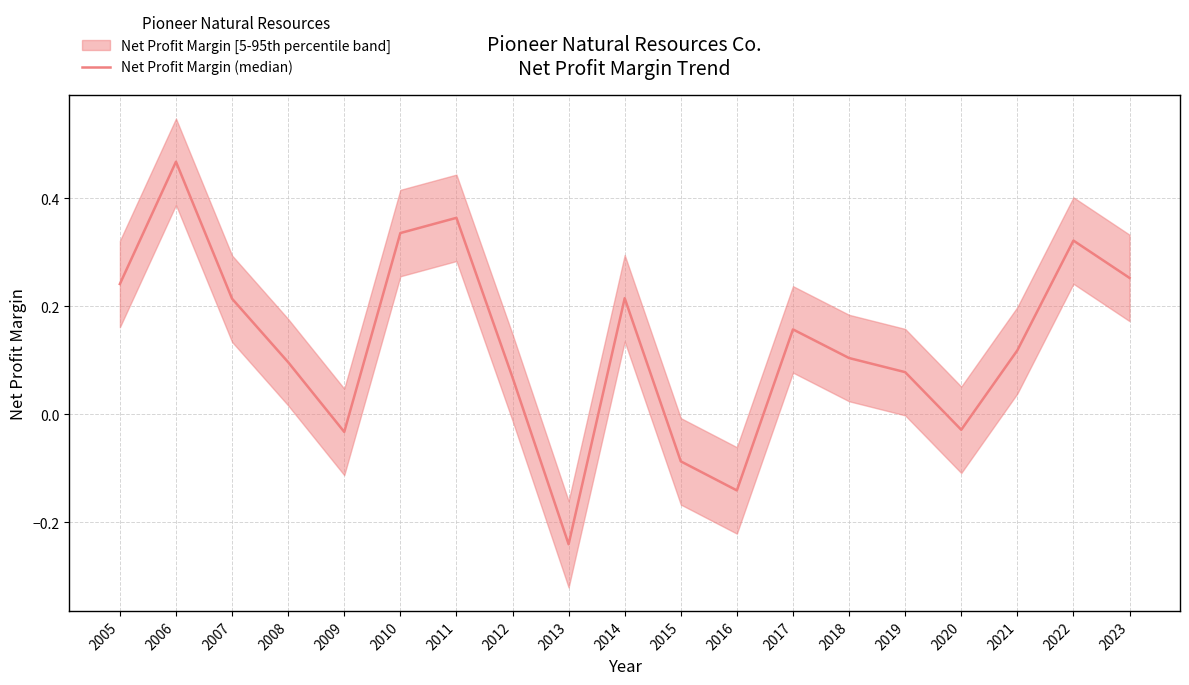

Rank the categories by value from highest to lowest.

2006, 2011, 2010, 2022, 2023, 2005, 2014, 2007, 2017, 2021, 2018, 2008, 2019, 2012, 2020, 2009, 2015, 2016, 2013